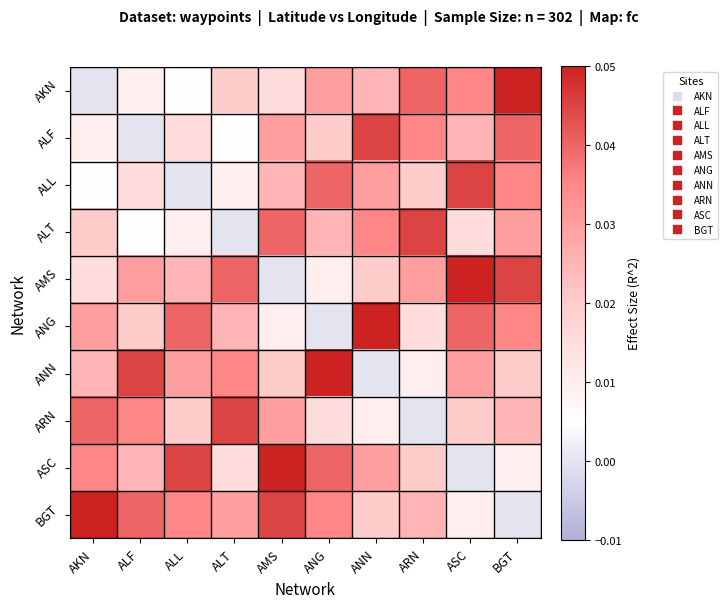

Rank the series at AMS from highest to lowest value.

ASC, BGT, ALT, ALF, ARN, ALL, ANN, AKN, ANG, AMS